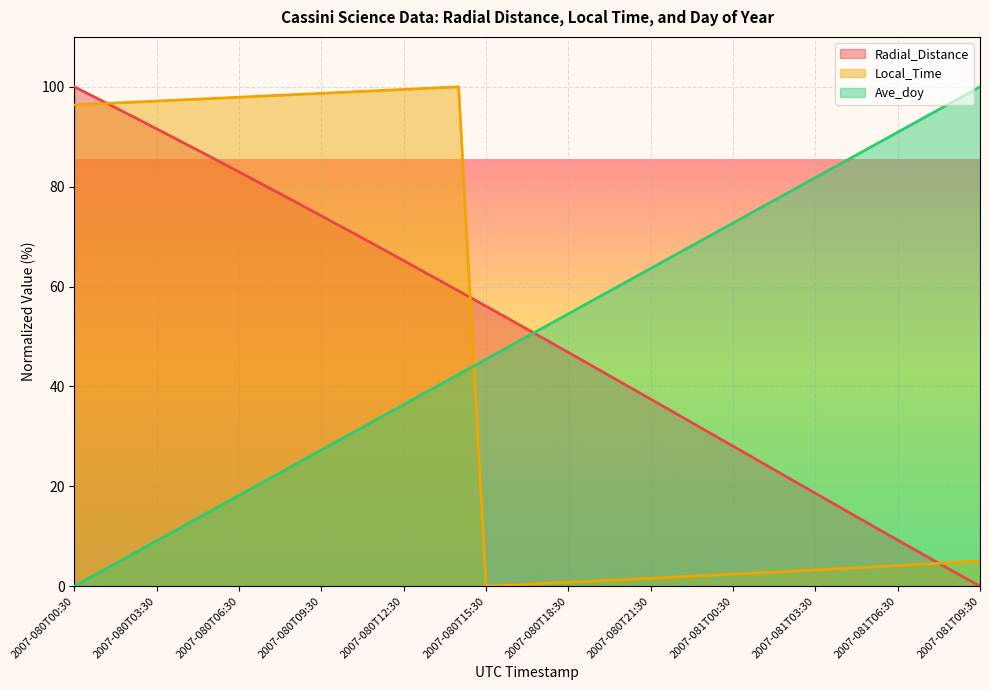

How many lines are shown in the chart?

3